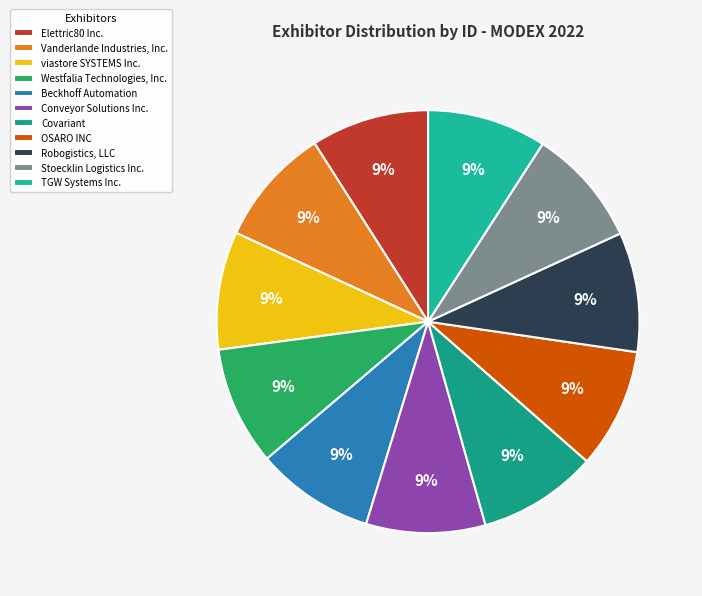

Combined, what portion of the pie is TGW Systems Inc. and Westfalia Technologies, Inc.?

18.2%